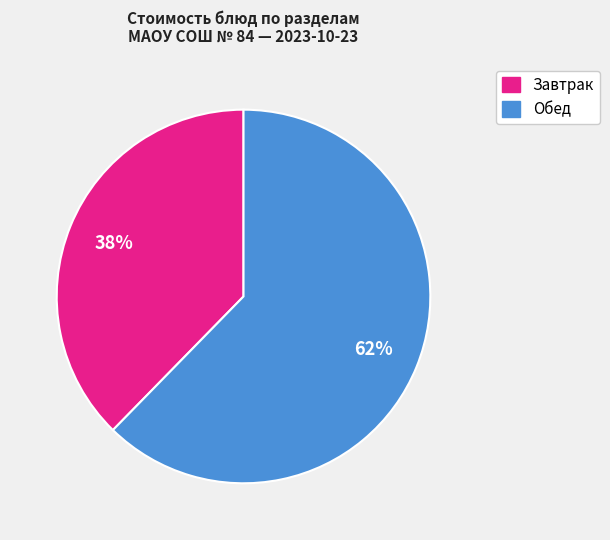

Rank the categories by value from lowest to highest.

Завтрак, Обед